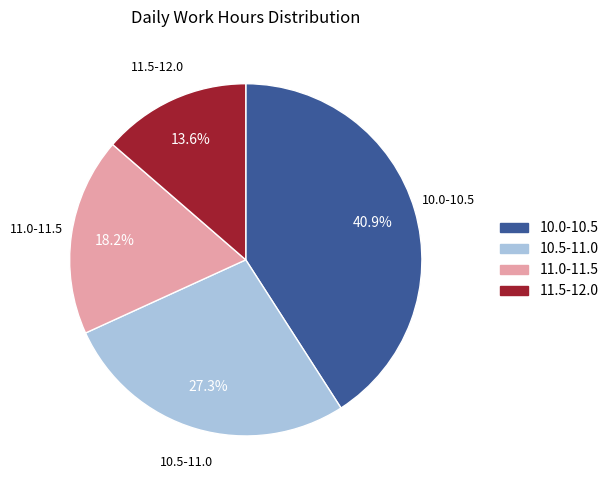

Which has a higher value, 11.5-12.0 or 10.5-11.0?

10.5-11.0